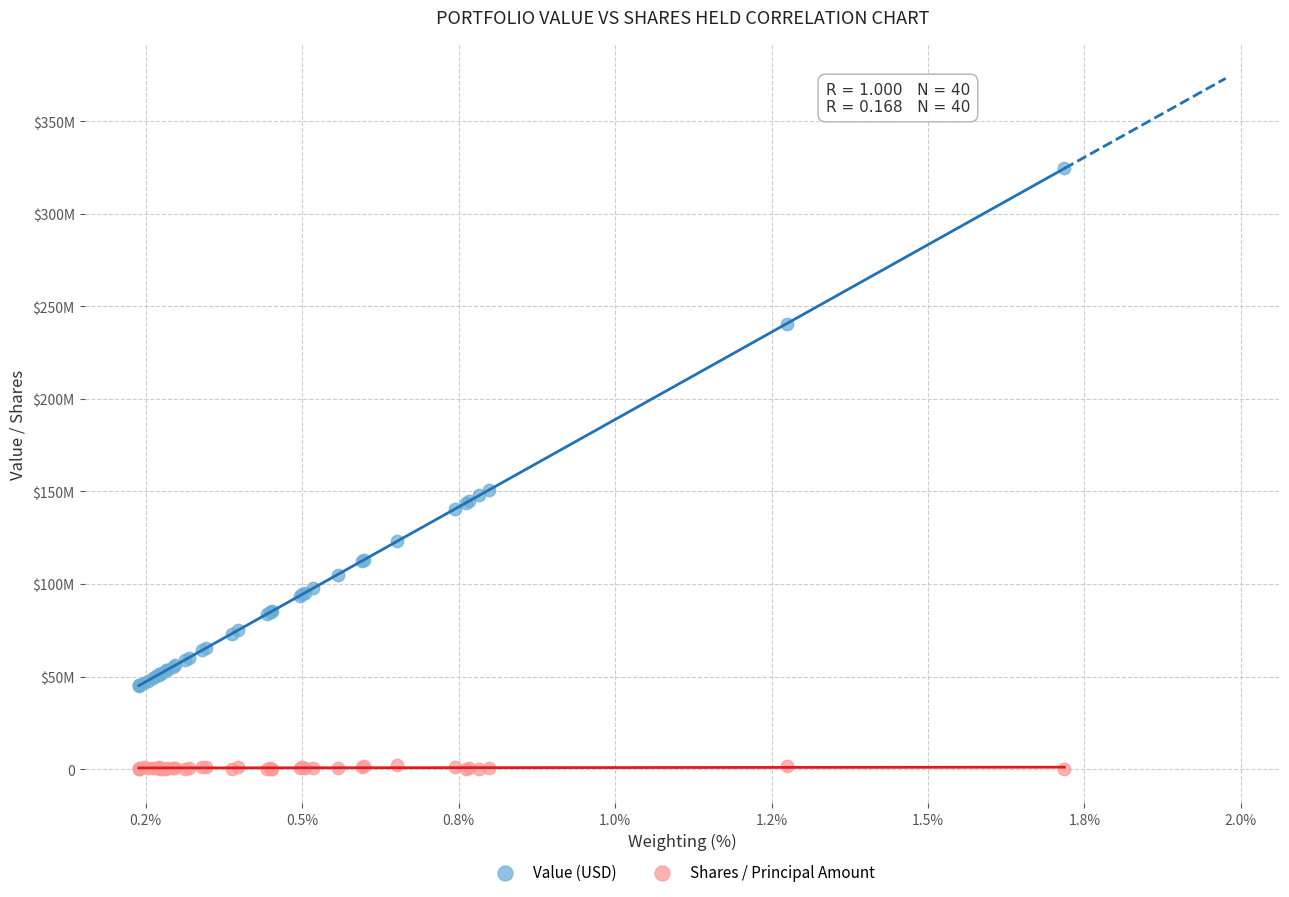

What are all the series names shown in the legend?

Value (USD), Shares / Principal Amount